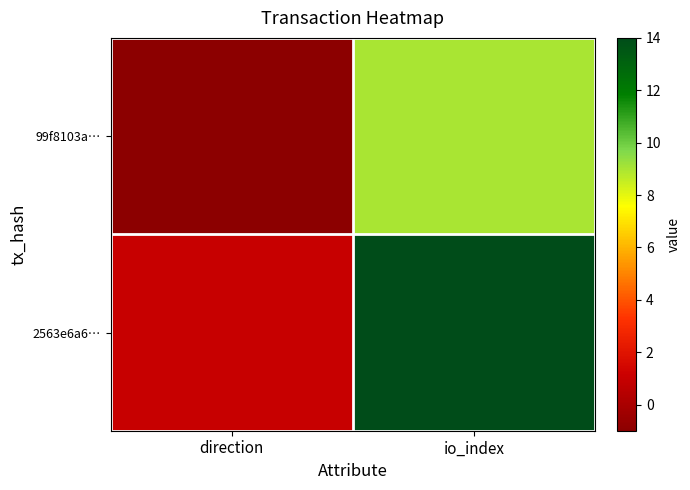

List the series in order of their overall mean, highest first.

2563e6a6…, 99f8103a…